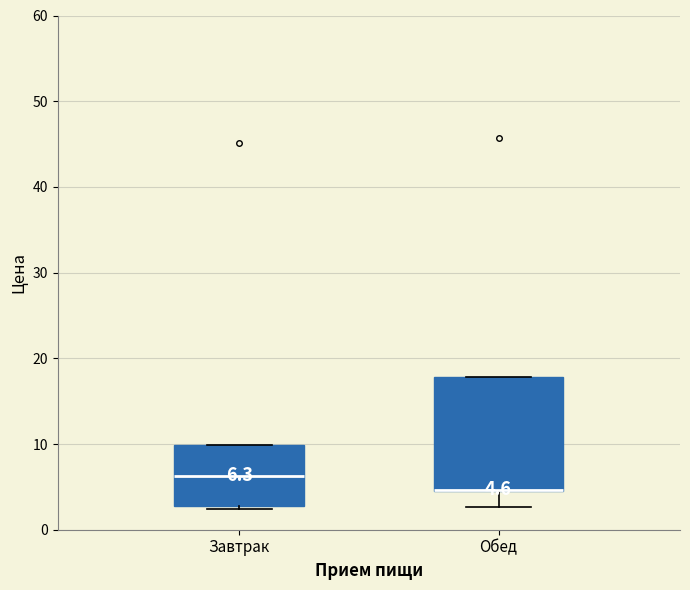

Which box is the tallest, from its lower edge to its upper edge?

Обед